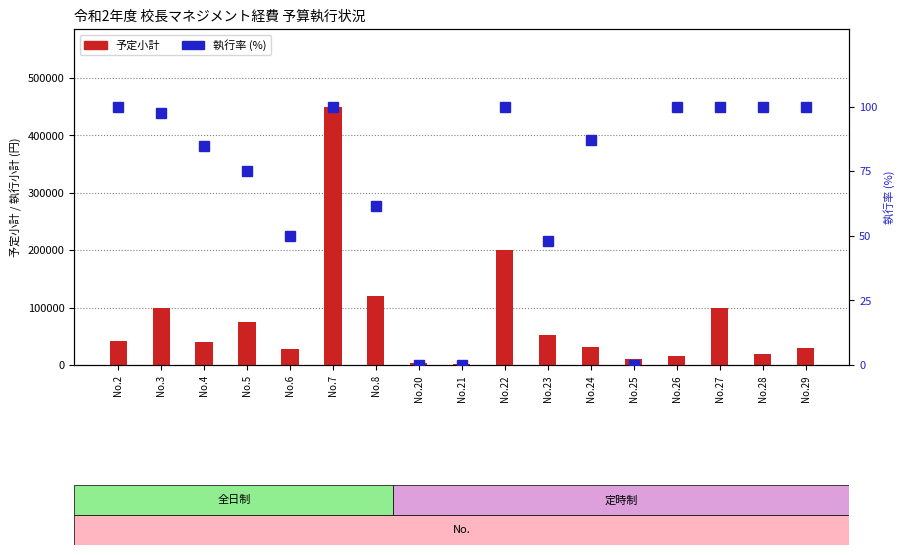

What is the value of the 執行率 bar at the 7th from the left?

61.7